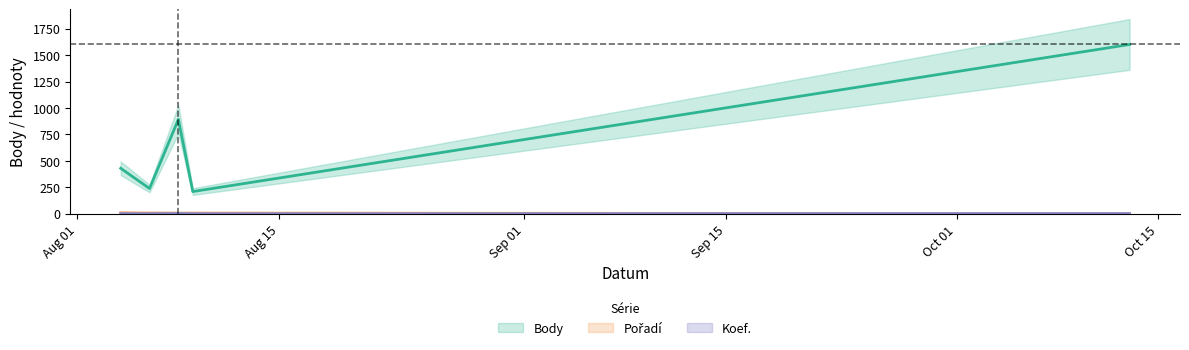

How many data points does each series have?

5